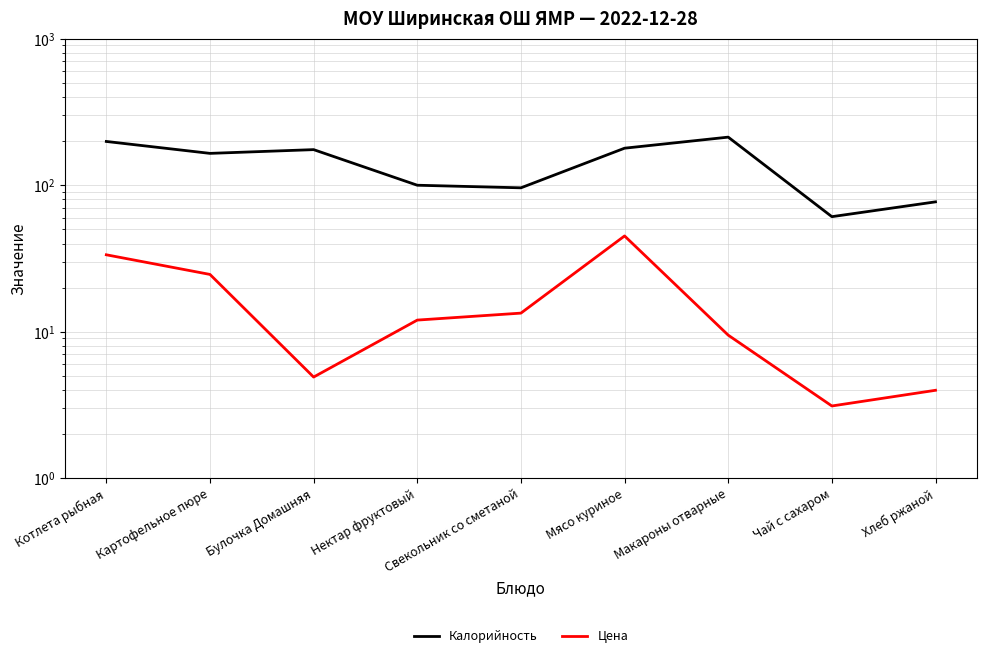

Where is Цена nearest to the value 24?

Картофельное пюре